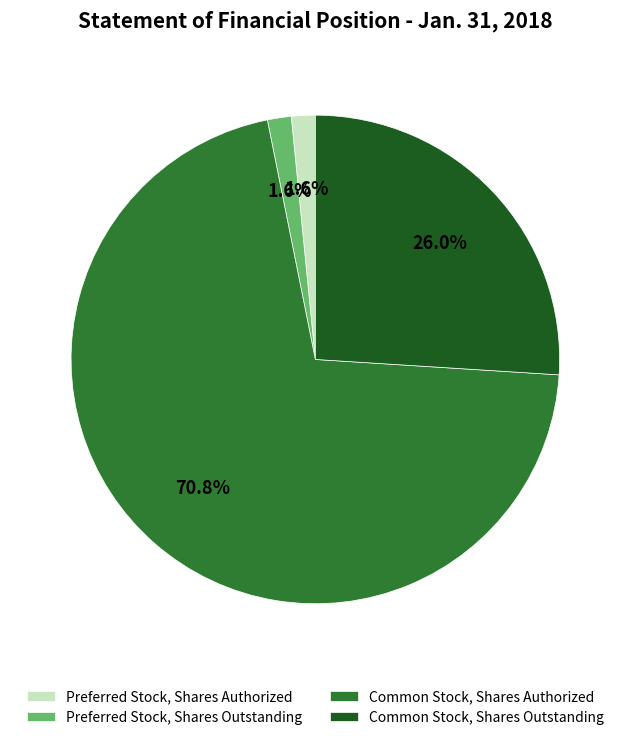

To the nearest percent, what is the combined percentage of Preferred Stock, Shares Authorized and Preferred Stock, Shares Outstanding?

3%